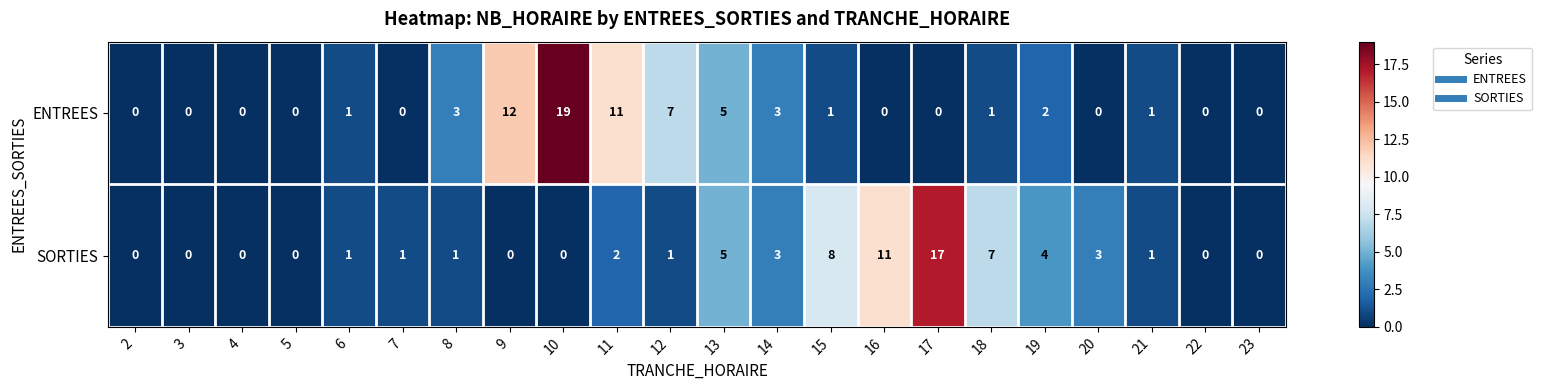

At which category is the sum across all series the highest?

10